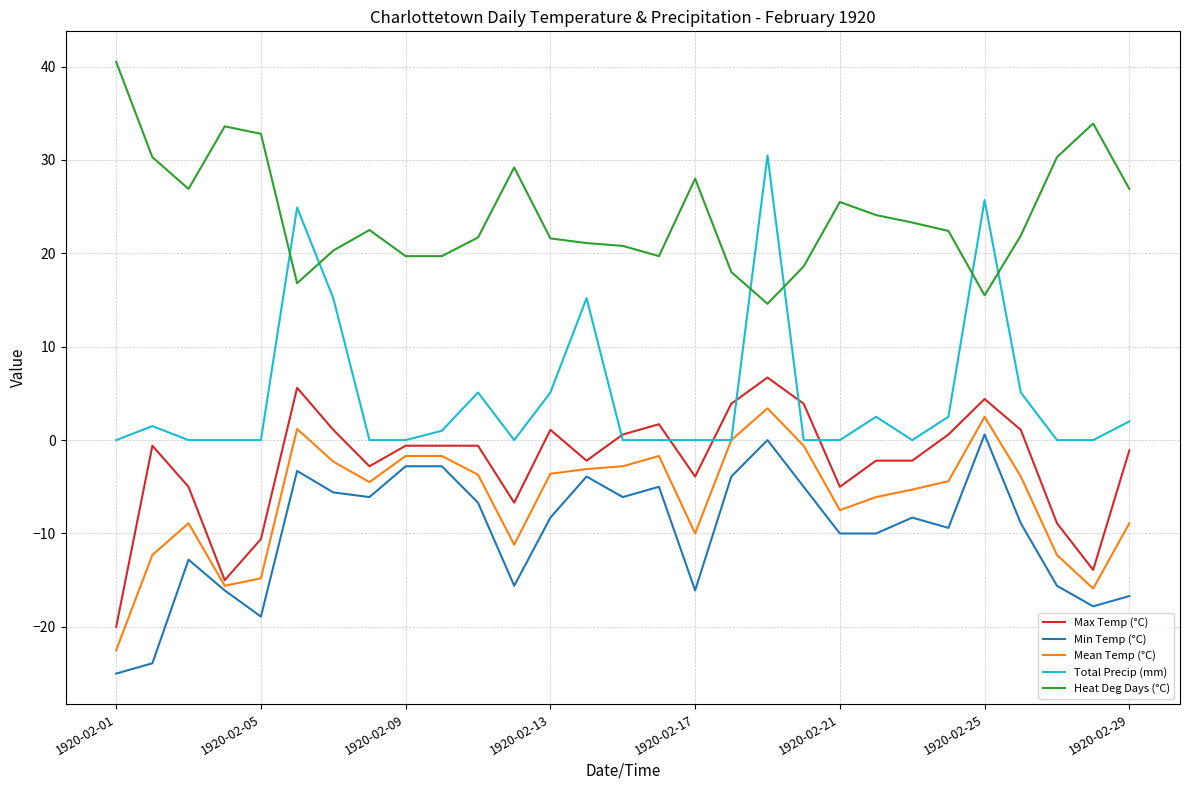

How many values in the Max Temp (°C) series exceed 0?

11